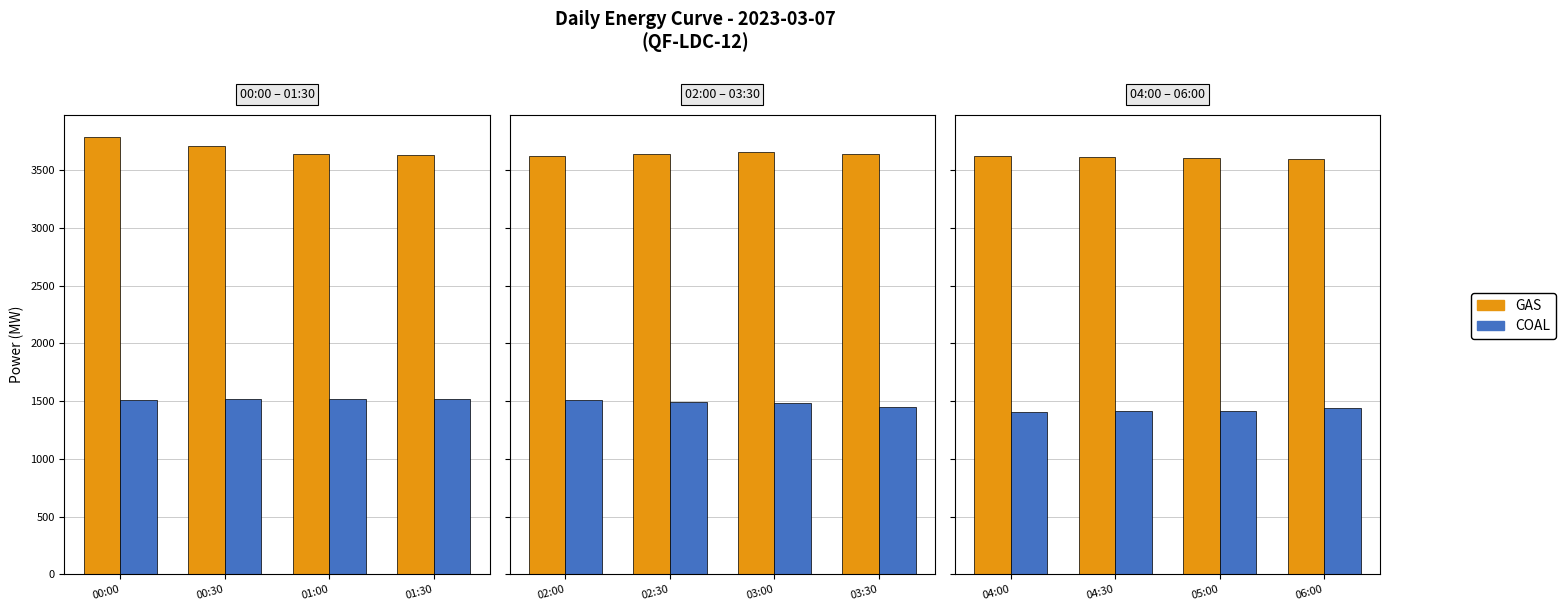

Which has a higher value, 06:00 or 04:30?

04:30